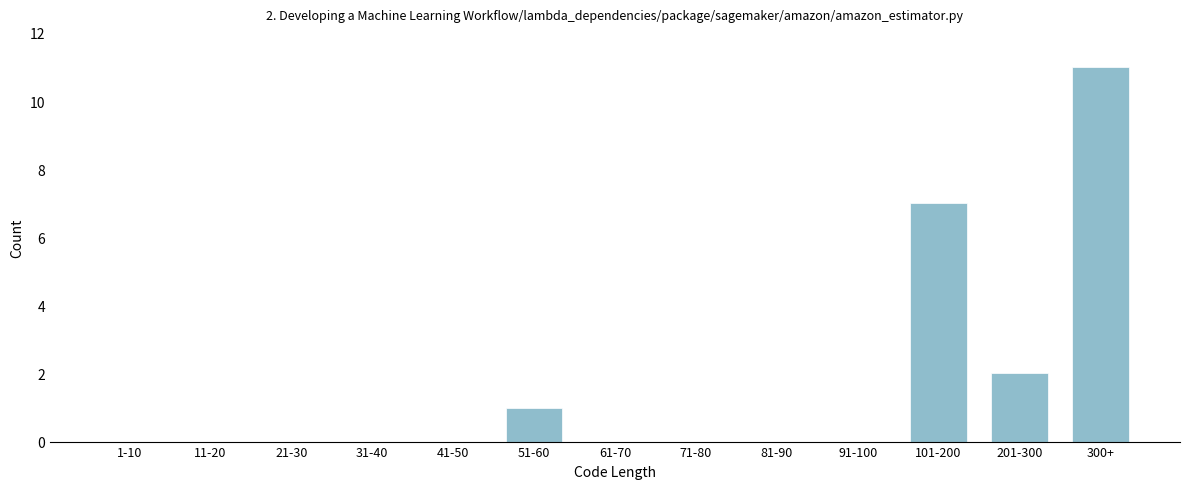

Reading left to right, transcribe all the data shown in this chart.

1-10=0	11-20=0	21-30=0	31-40=0	41-50=0	51-60=1	61-70=0	71-80=0	81-90=0	91-100=0	101-200=7	201-300=2	300+=11